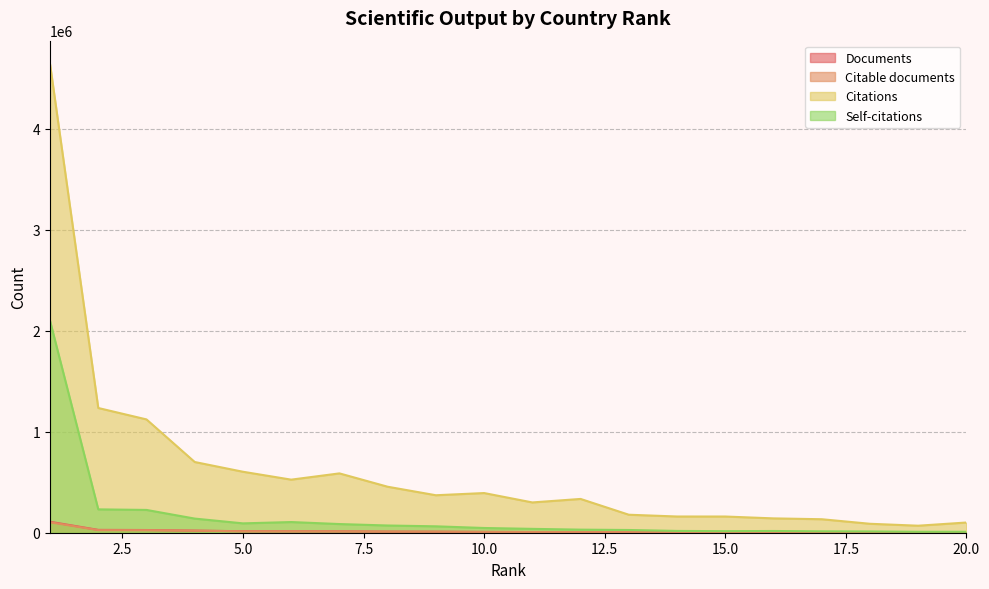

Read the Citations value at 1.

4640506